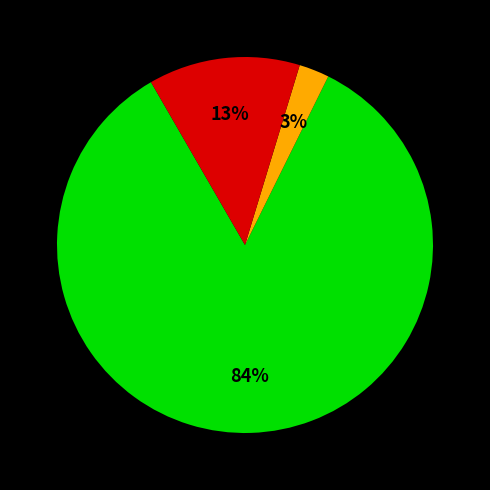

Does any single category account for the majority?

Yes